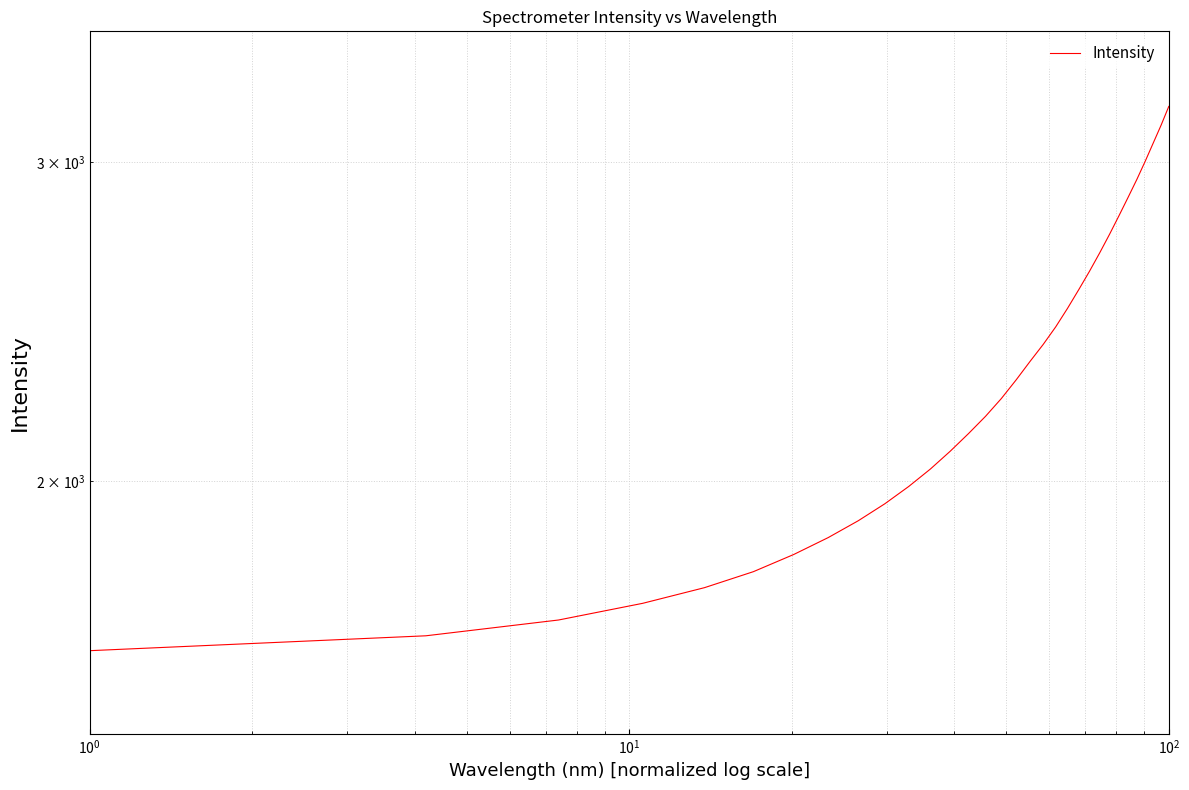

What is the greatest value displayed?

3218.8